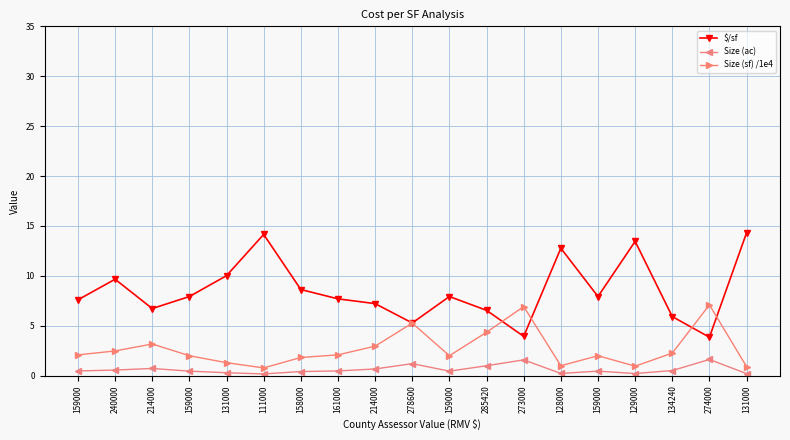

Count the number of categories in the chart.

19